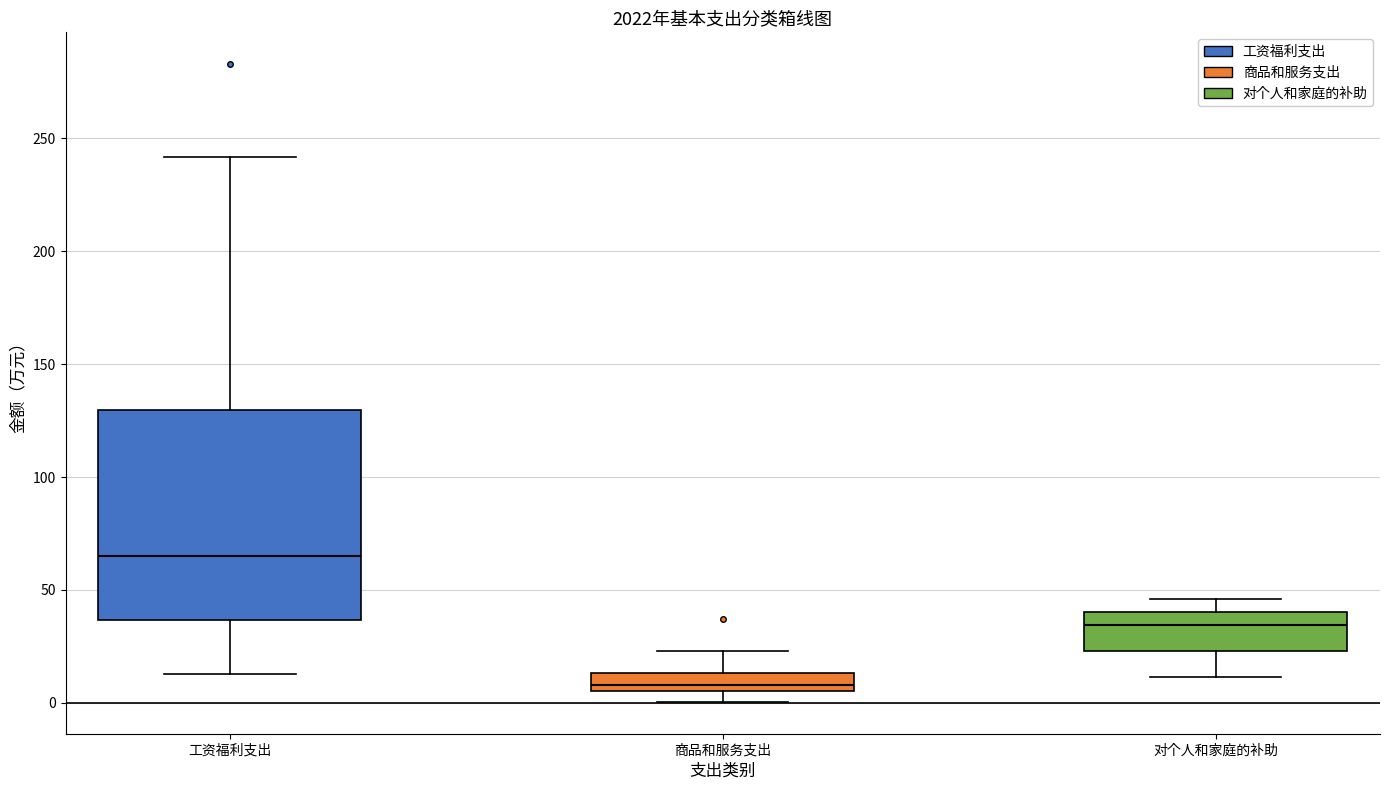

Which box's median line is the highest?

工资福利支出